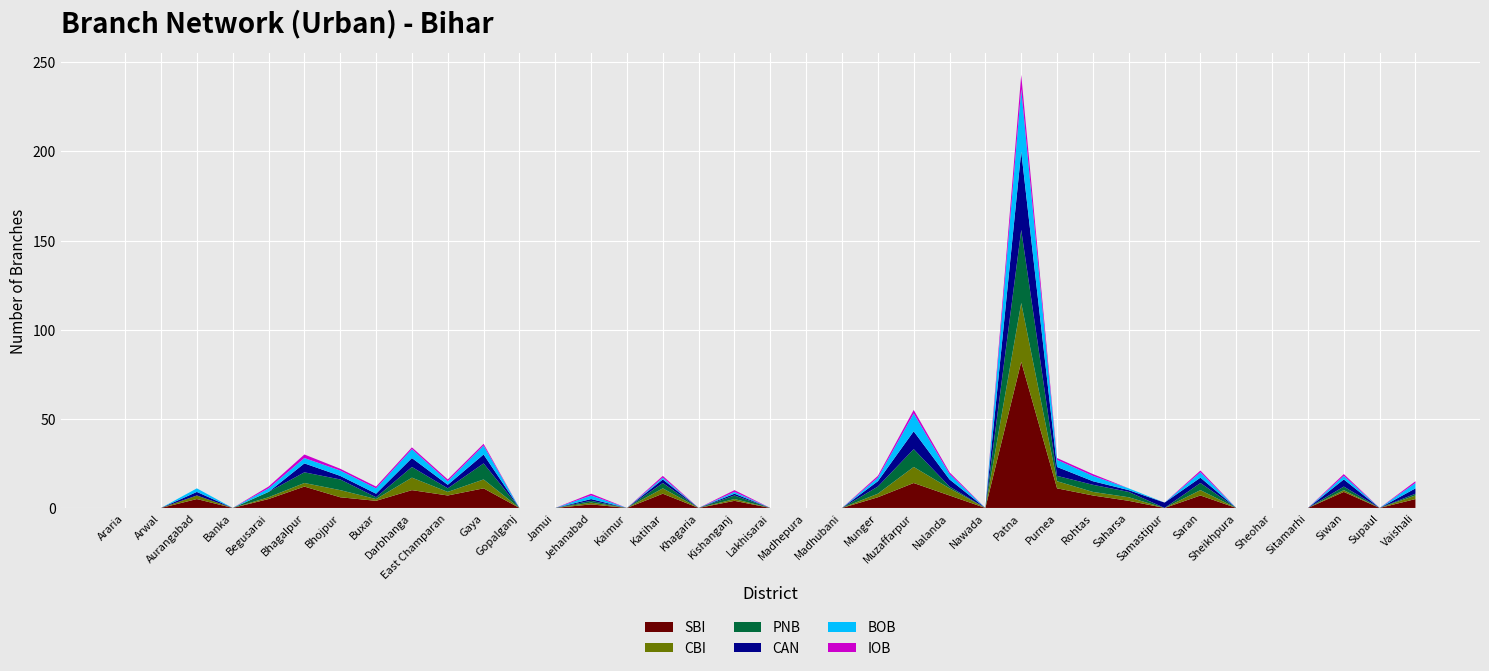

Reading left to right, list all the values displayed in this chart.

SBI: Araria=0	Arwal=0	Aurangabad=5	Banka=0	Begusarai=5	Bhagalpur=12	Bhojpur=6	Buxar=4	Darbhanga=10	East Champaran=7	Gaya=11	Gopalganj=0	Jamui=0	Jehanabad=2	Kaimur=0	Katihar=8	Khagaria=0	Kishanganj=4	Lakhisarai=0	Madhepura=0	Madhubani=0	Munger=6	Muzaffarpur=14	Nalanda=7	Nawada=0	Patna=82	Purnea=11	Rohtas=7	Saharsa=4	Samastipur=0	Saran=7	Sheikhpura=0	Sheohar=0	Sitamarhi=0	Siwan=9	Supaul=0	Vaishali=5
CBI: Araria=0	Arwal=0	Aurangabad=2	Banka=0	Begusarai=1	Bhagalpur=2	Bhojpur=4	Buxar=1	Darbhanga=7	East Champaran=2	Gaya=5	Gopalganj=0	Jamui=0	Jehanabad=1	Kaimur=0	Katihar=3	Khagaria=0	Kishanganj=1	Lakhisarai=0	Madhepura=0	Madhubani=0	Munger=2	Muzaffarpur=9	Nalanda=4	Nawada=0	Patna=33	Purnea=4	Rohtas=2	Saharsa=2	Samastipur=0	Saran=3	Sheikhpura=0	Sheohar=0	Sitamarhi=0	Siwan=1	Supaul=0	Vaishali=2
PNB: Araria=0	Arwal=0	Aurangabad=0	Banka=0	Begusarai=3	Bhagalpur=6	Bhojpur=6	Buxar=1	Darbhanga=6	East Champaran=2	Gaya=9	Gopalganj=0	Jamui=0	Jehanabad=1	Kaimur=0	Katihar=3	Khagaria=0	Kishanganj=2	Lakhisarai=0	Madhepura=0	Madhubani=0	Munger=4	Muzaffarpur=10	Nalanda=1	Nawada=0	Patna=41	Purnea=3	Rohtas=4	Saharsa=3	Samastipur=0	Saran=4	Sheikhpura=0	Sheohar=0	Sitamarhi=0	Siwan=2	Supaul=0	Vaishali=1
CAN: Araria=0	Arwal=0	Aurangabad=2	Banka=0	Begusarai=0	Bhagalpur=5	Bhojpur=2	Buxar=2	Darbhanga=5	East Champaran=2	Gaya=5	Gopalganj=0	Jamui=0	Jehanabad=1	Kaimur=0	Katihar=2	Khagaria=0	Kishanganj=1	Lakhisarai=0	Madhepura=0	Madhubani=0	Munger=3	Muzaffarpur=10	Nalanda=4	Nawada=0	Patna=44	Purnea=5	Rohtas=2	Saharsa=1	Samastipur=3	Saran=3	Sheikhpura=0	Sheohar=0	Sitamarhi=0	Siwan=4	Supaul=0	Vaishali=3
BOB: Araria=0	Arwal=0	Aurangabad=2	Banka=0	Begusarai=2	Bhagalpur=3	Bhojpur=3	Buxar=3	Darbhanga=5	East Champaran=2	Gaya=5	Gopalganj=0	Jamui=0	Jehanabad=2	Kaimur=0	Katihar=1	Khagaria=0	Kishanganj=1	Lakhisarai=0	Madhepura=0	Madhubani=0	Munger=2	Muzaffarpur=10	Nalanda=3	Nawada=0	Patna=35	Purnea=4	Rohtas=3	Saharsa=1	Samastipur=0	Saran=3	Sheikhpura=0	Sheohar=0	Sitamarhi=0	Siwan=2	Supaul=0	Vaishali=3
IOB: Araria=0	Arwal=0	Aurangabad=0	Banka=0	Begusarai=1	Bhagalpur=2	Bhojpur=1	Buxar=1	Darbhanga=1	East Champaran=1	Gaya=1	Gopalganj=0	Jamui=0	Jehanabad=1	Kaimur=0	Katihar=1	Khagaria=0	Kishanganj=1	Lakhisarai=0	Madhepura=0	Madhubani=0	Munger=1	Muzaffarpur=2	Nalanda=1	Nawada=0	Patna=8	Purnea=1	Rohtas=1	Saharsa=0	Samastipur=0	Saran=1	Sheikhpura=0	Sheohar=0	Sitamarhi=0	Siwan=1	Supaul=0	Vaishali=1